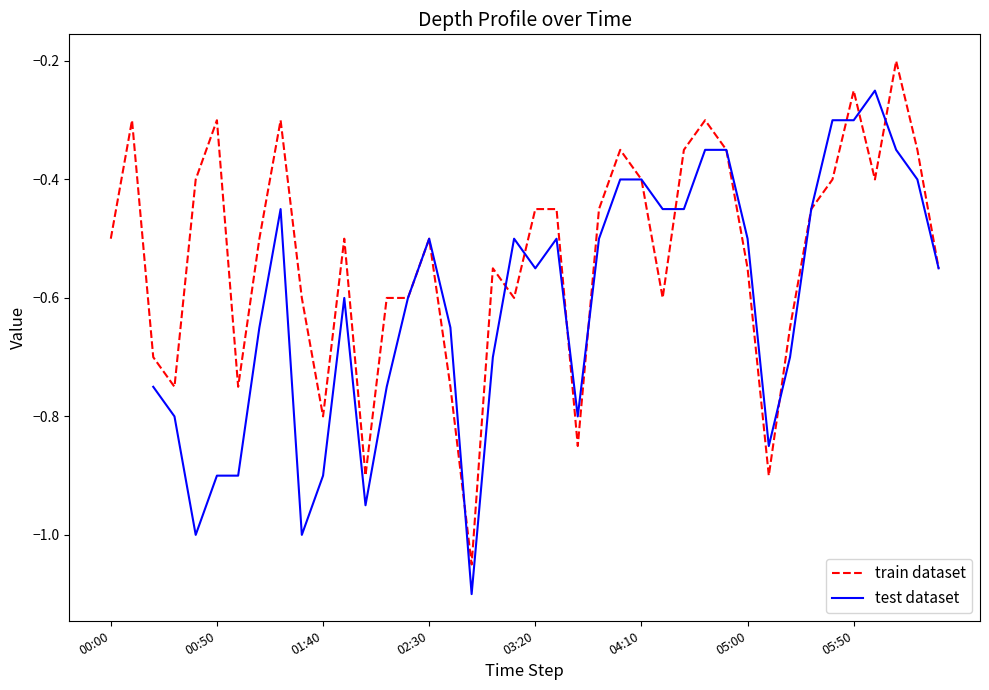

What position from the left is 12?

13